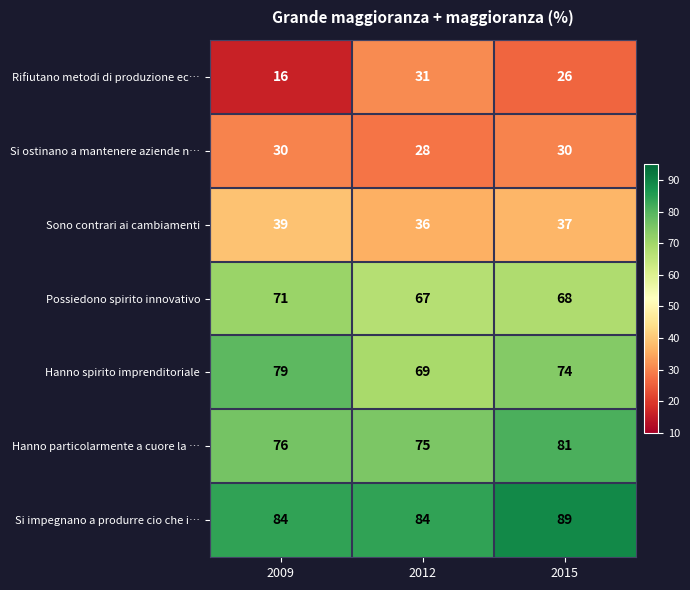

At which category is the sum across all series the highest?

2015